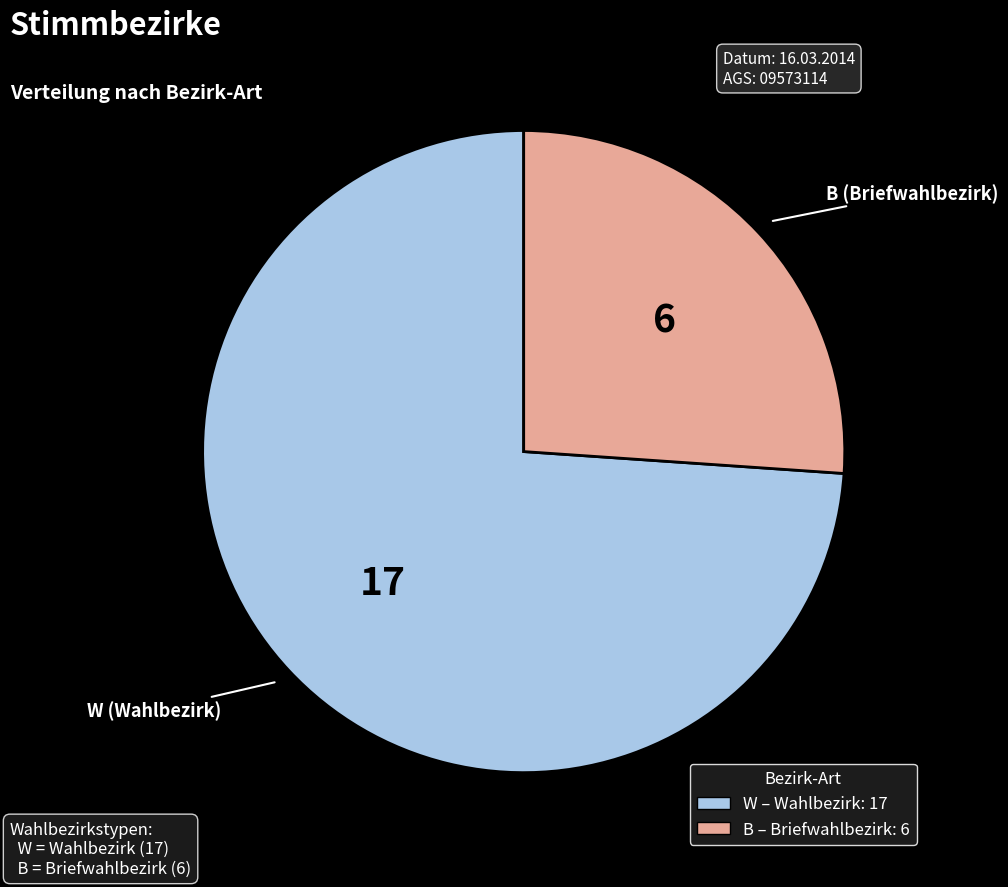

Approximately how many times larger is the value at W (Wahlbezirk) compared to B (Briefwahlbezirk)?

2.8